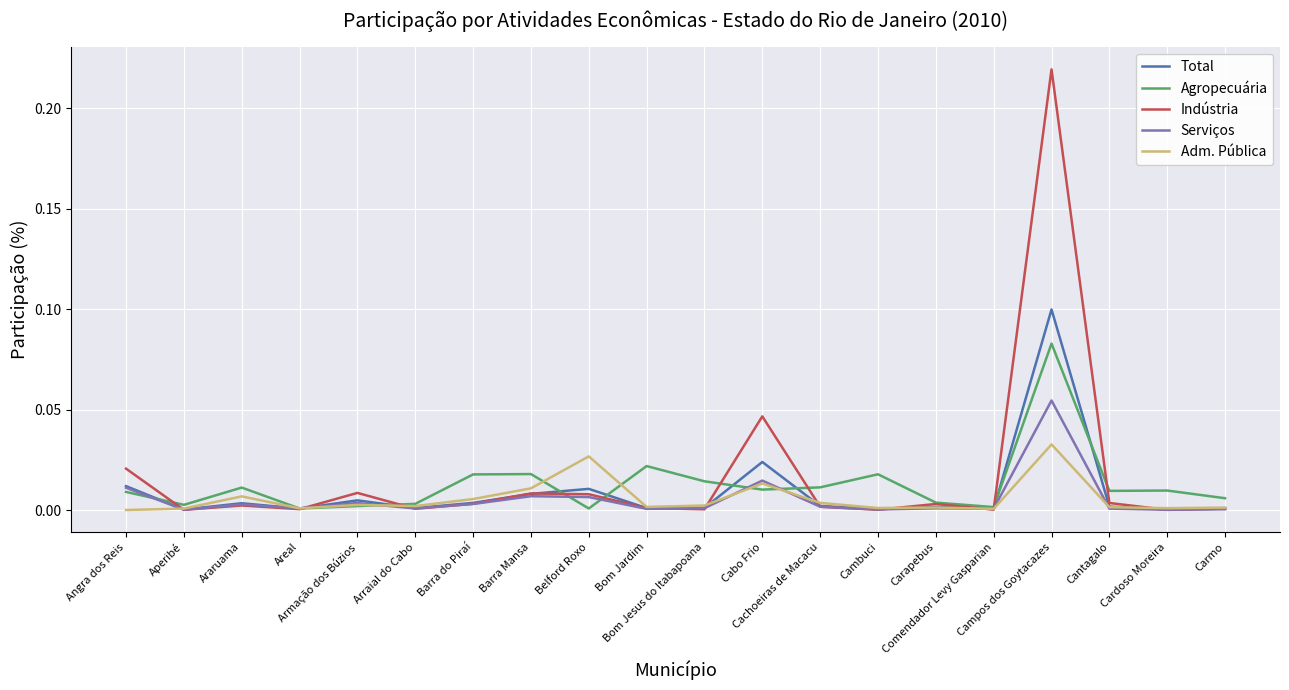

Rank the series by their maximum value, from highest to lowest.

Indústria, Total, Agropecuária, Serviços, Adm. Pública